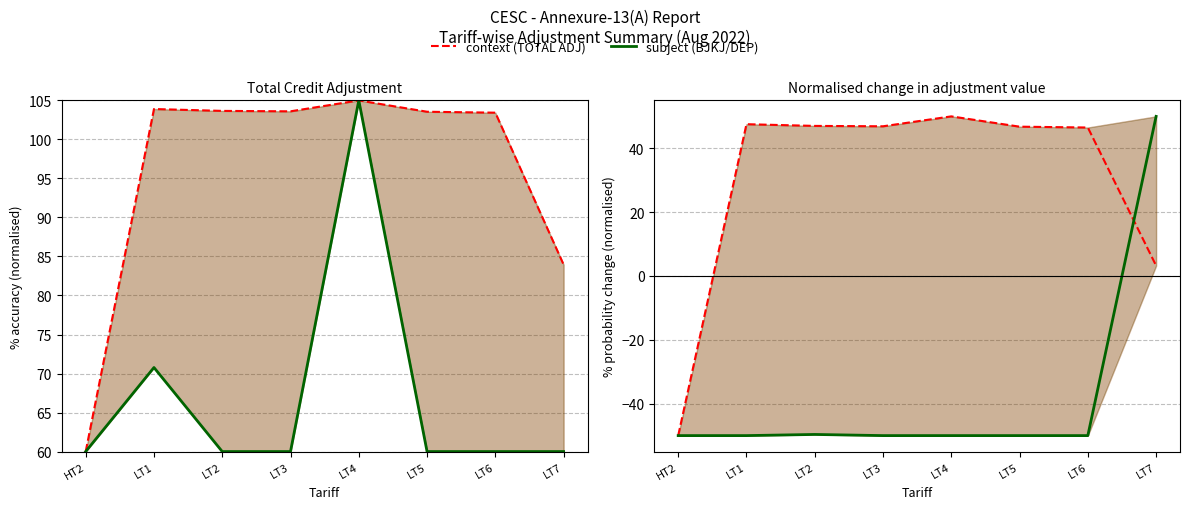

Where is subject nearest to the value 0?

LT2